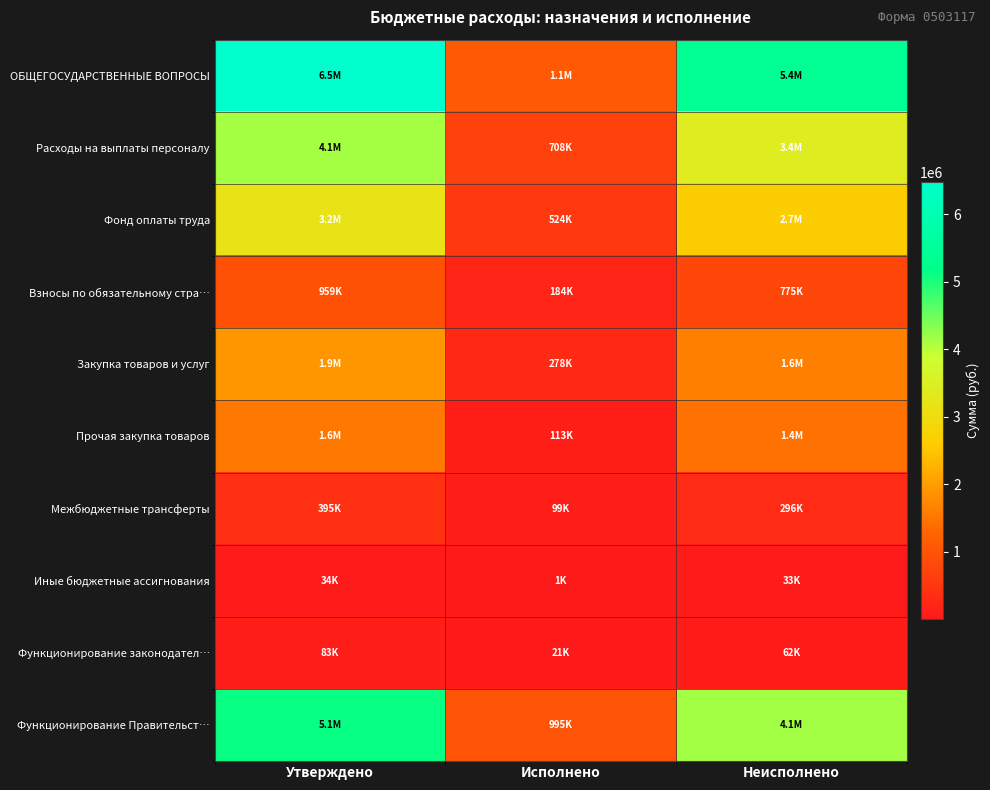

Reading left to right, list all the values displayed in this chart.

ОБЩЕГОСУДАРСТВЕННЫЕ ВОПРОСЫ: Утверждено=6481101.6	Исполнено=1086565.6	Неисполнено=5394536.0
Расходы на выплаты персоналу: Утверждено=4139100.0	Исполнено=708284.3	Неисполнено=3430815.7
Фонд оплаты труда: Утверждено=3175200.0	Исполнено=523937.0	Неисполнено=2651263.0
Взносы по обязательному стра…: Утверждено=958900.0	Исполнено=184347.4	Неисполнено=774552.6
Закупка товаров и услуг: Утверждено=1912965.6	Исполнено=278195.3	Неисполнено=1634770.3
Прочая закупка товаров: Утверждено=1557764.0	Исполнено=112959.7	Неисполнено=1444804.3
Межбюджетные трансферты: Утверждено=395000.0	Исполнено=98750.0	Неисполнено=296250.0
Иные бюджетные ассигнования: Утверждено=34036.0	Исполнено=1336.0	Неисполнено=32700.0
Функционирование законодател…: Утверждено=82800.0	Исполнено=20700.0	Неисполнено=62100.0
Функционирование Правительст…: Утверждено=5137501.6	Исполнено=994892.2	Неисполнено=4142609.4